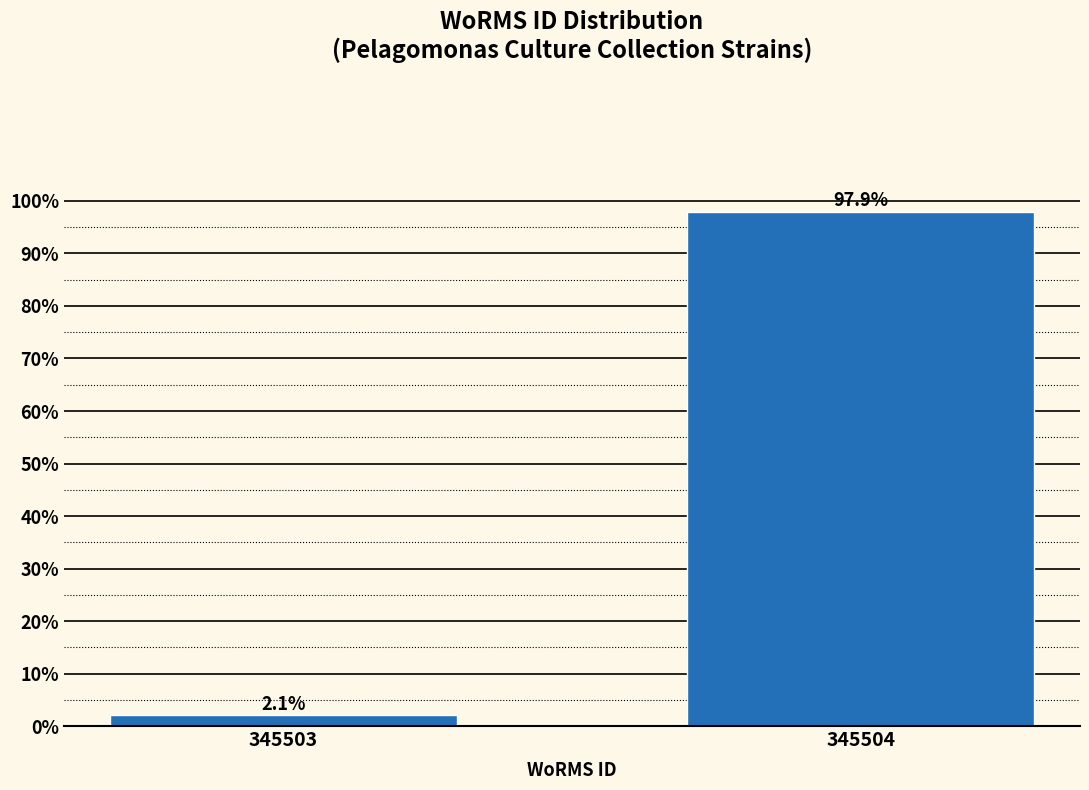

Reading right to left, extract all data points from this chart.

97.9	2.1